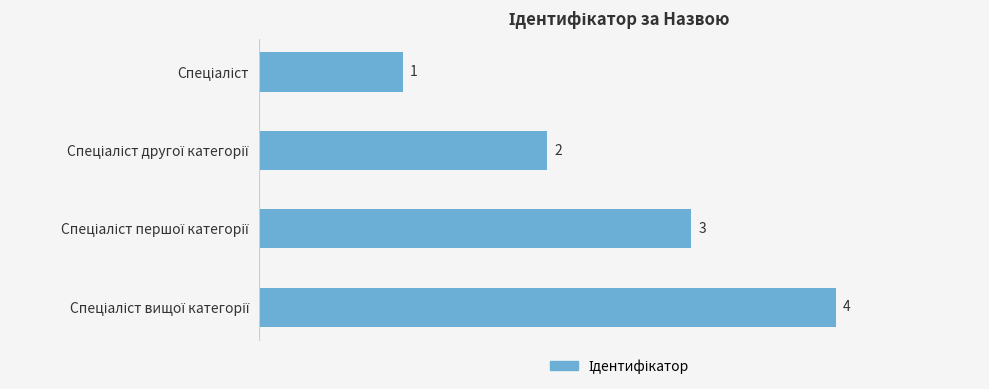

What is the value of the 3rd bar from the top?

3